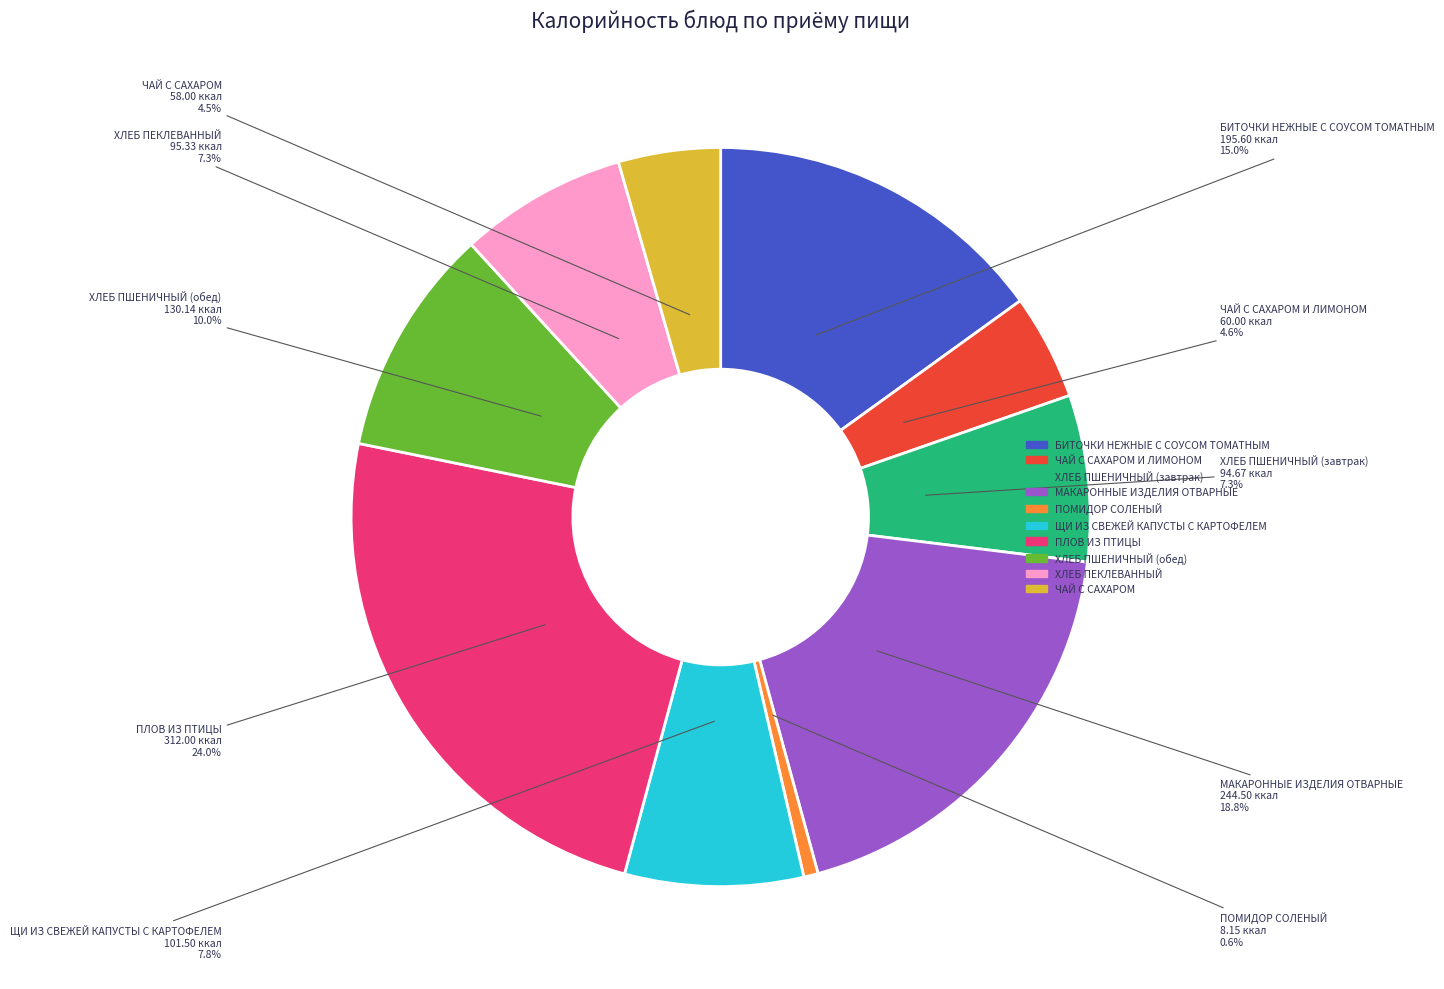

Is there a majority slice in this chart?

No